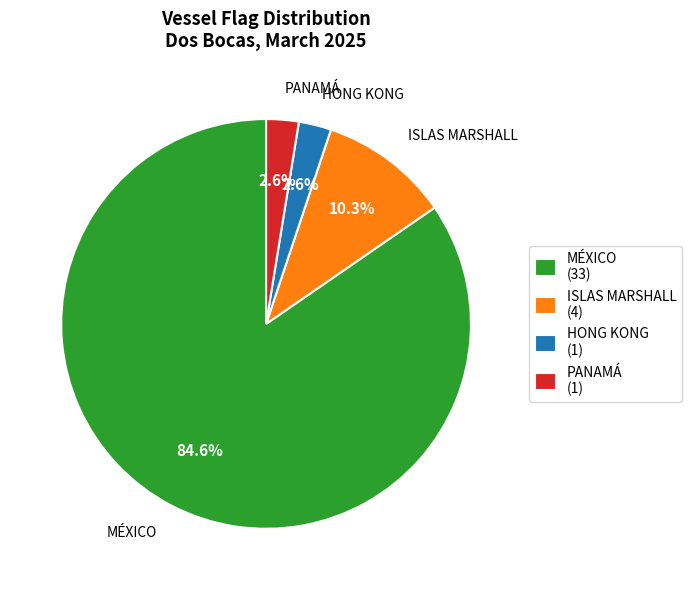

What is the largest slice in the pie chart?

MÉXICO